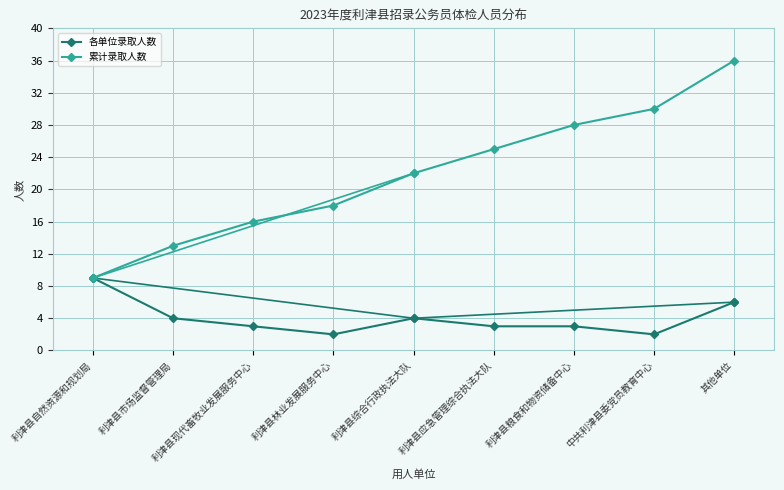

Read the 各单位录取人数 value at 利津县自然资源和规划局.

9